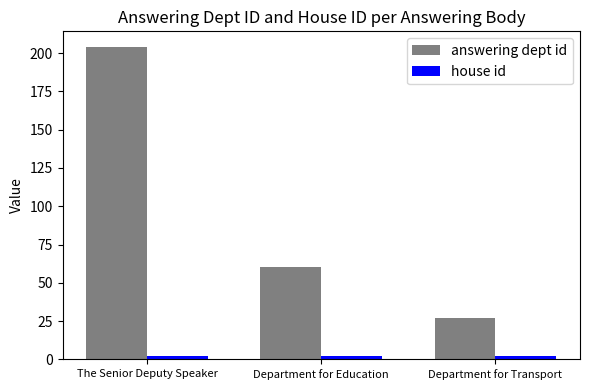

Rank the categories by answering dept id value from lowest to highest.

Department for Transport, Department for Education, The Senior Deputy Speaker